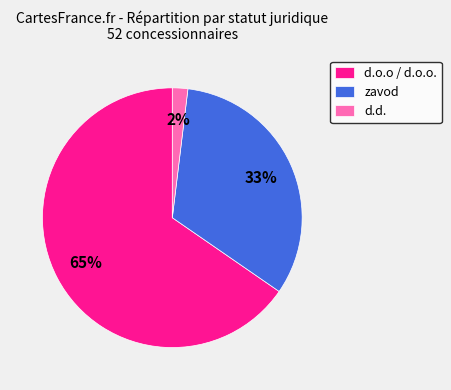

The zavod slice represents 42% of the pie. True or false?

False